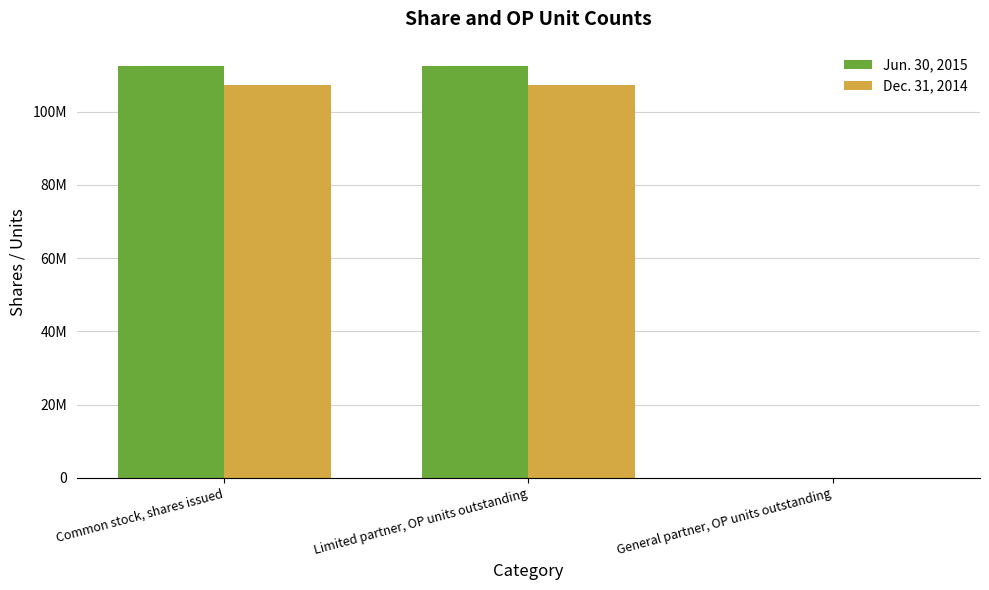

What are all the series names shown in the legend?

Jun. 30, 2015, Dec. 31, 2014